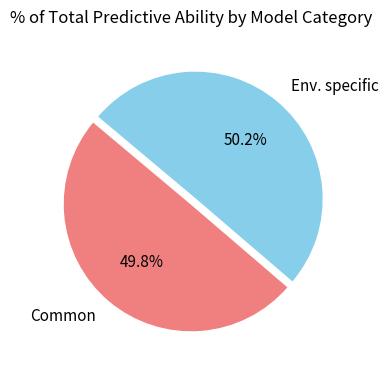

Is there a majority slice in this chart?

Yes